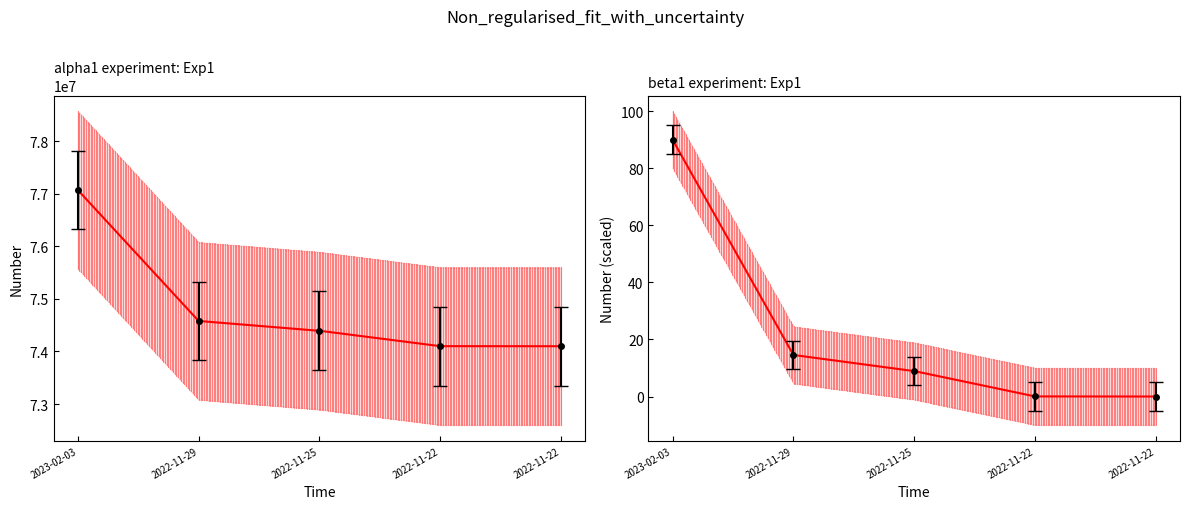

What is the value of the 5th point from the left?

74101270